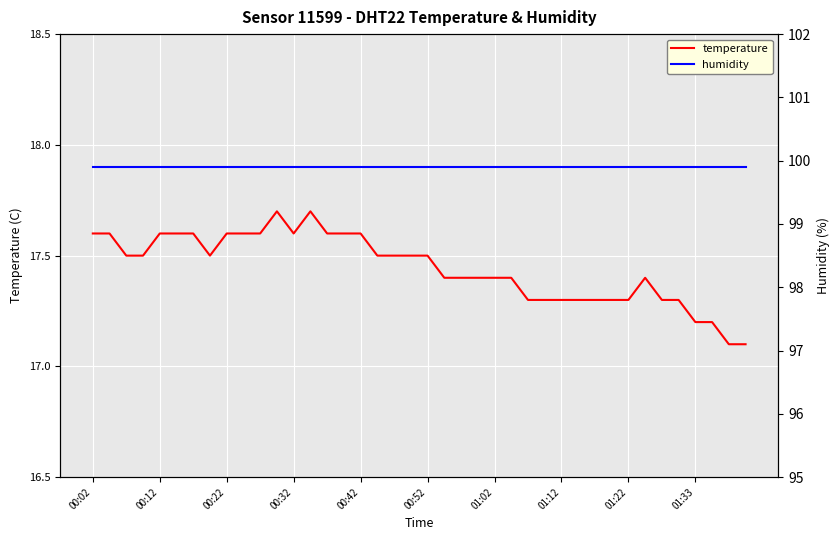

True or false: humidity has a value of 99.9 at 19.

True